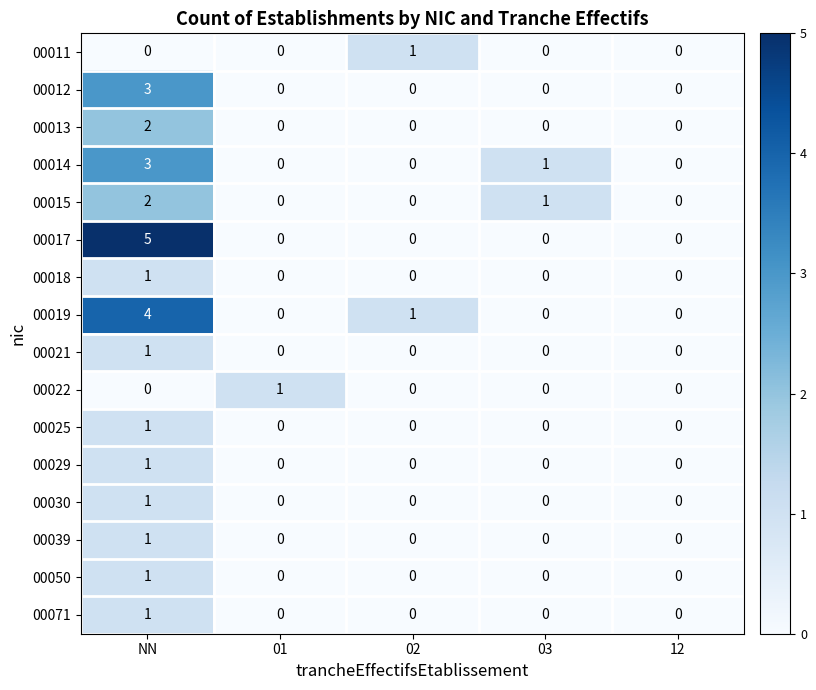

The value of 00011 at NN is 0. True or false?

True